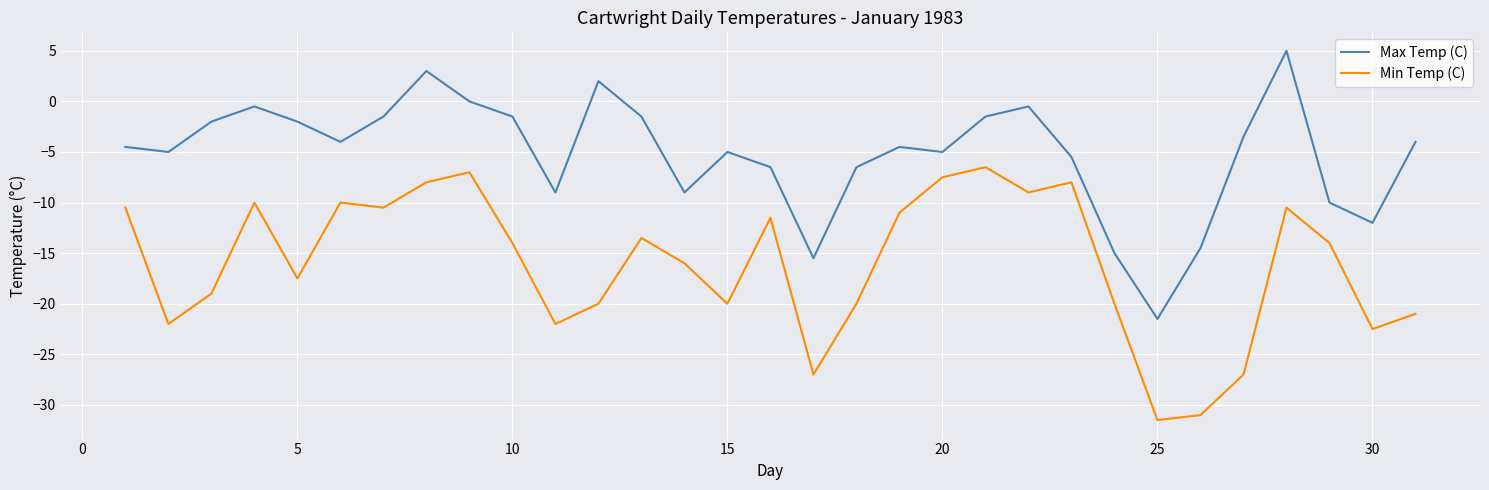

Which series has the largest total across all categories?

Max Temp (C)